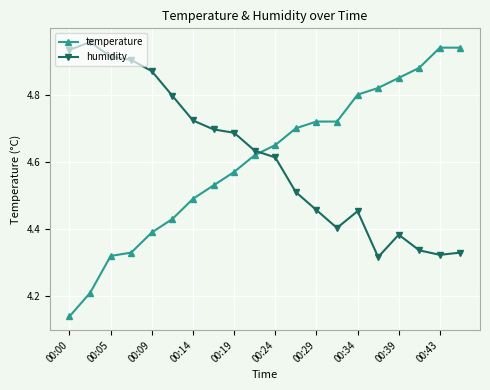

True or false: temperature and humidity intersect in this chart.

True